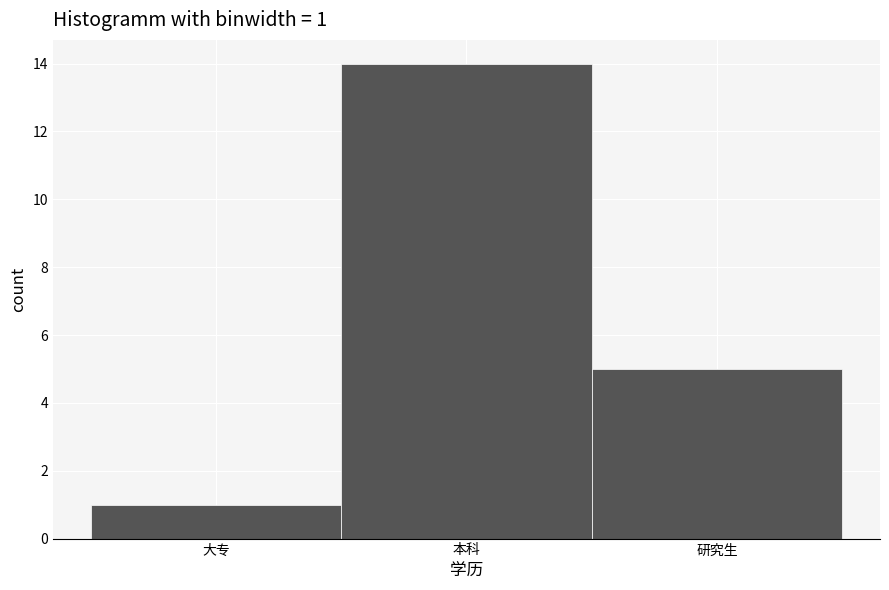

Reading left to right, extract all data points from this chart.

1	14	5